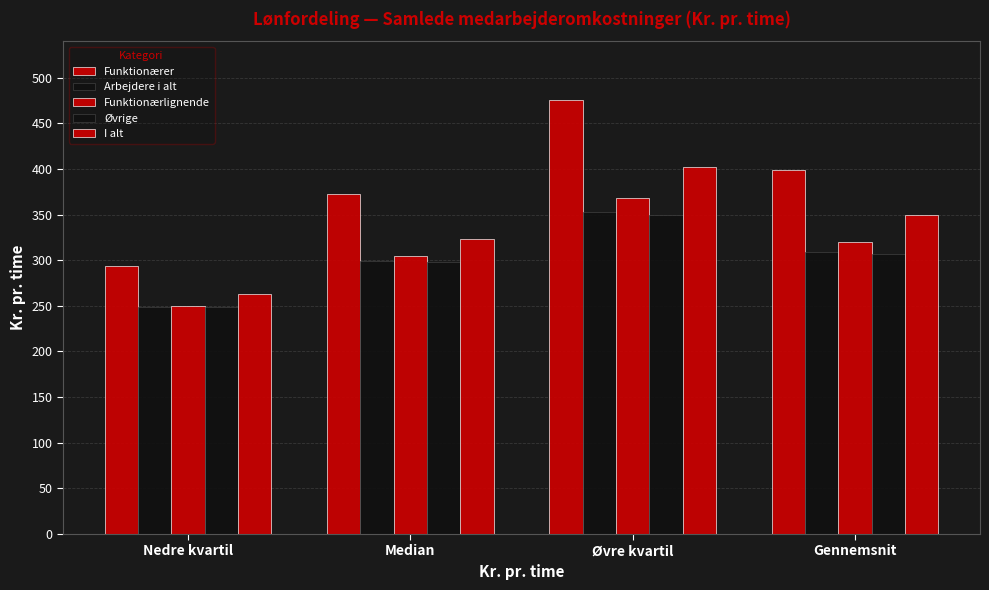

How many series are shown in this chart?

5